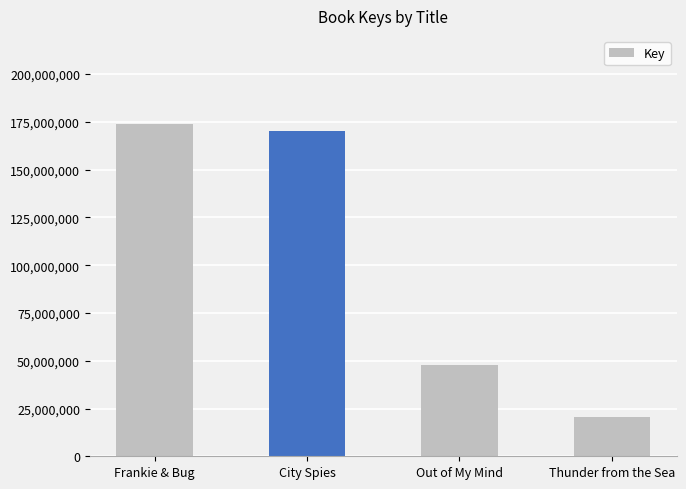

Rank the categories by value from highest to lowest.

Frankie & Bug, City Spies, Out of My Mind, Thunder from the Sea